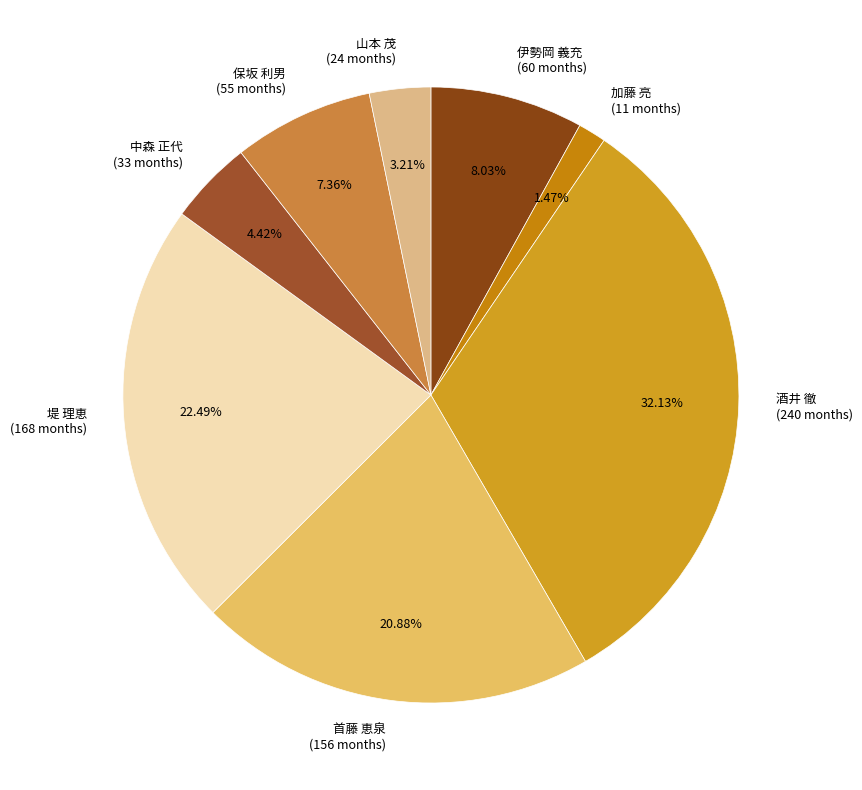

Count the number of slices in the pie.

8